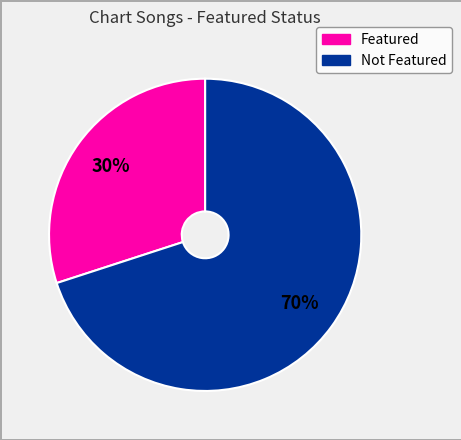

Which category has the biggest portion of the pie?

Not Featured